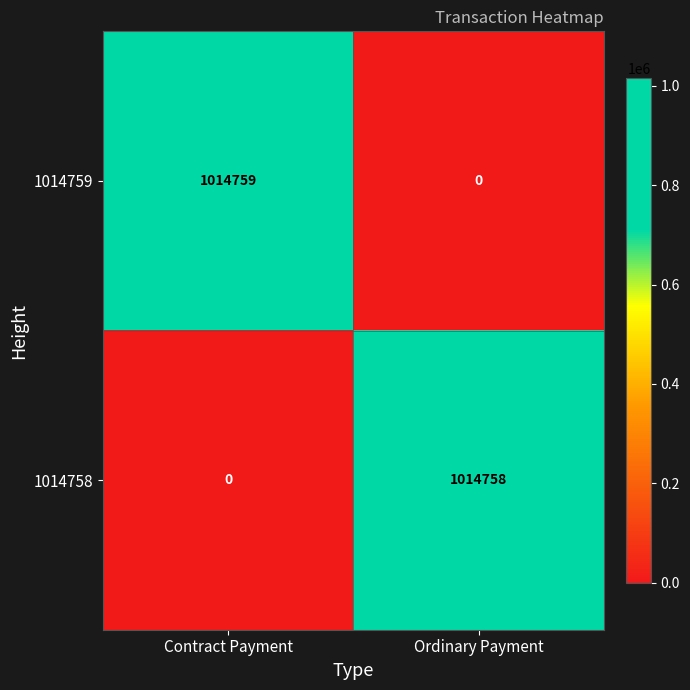

Which series has the widest spread of values?

1014759